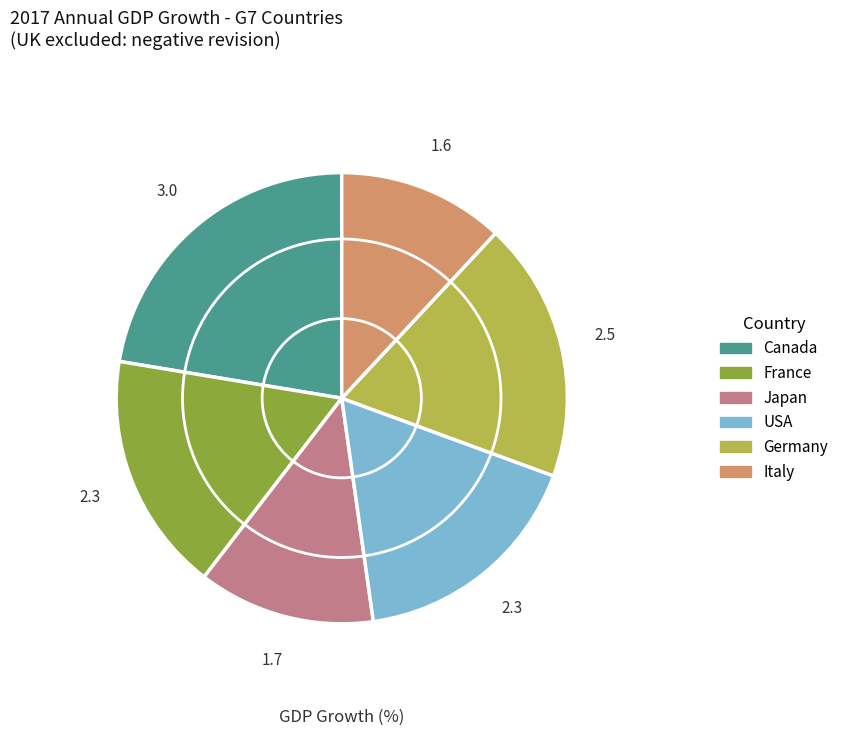

Count the number of slices in the pie.

6